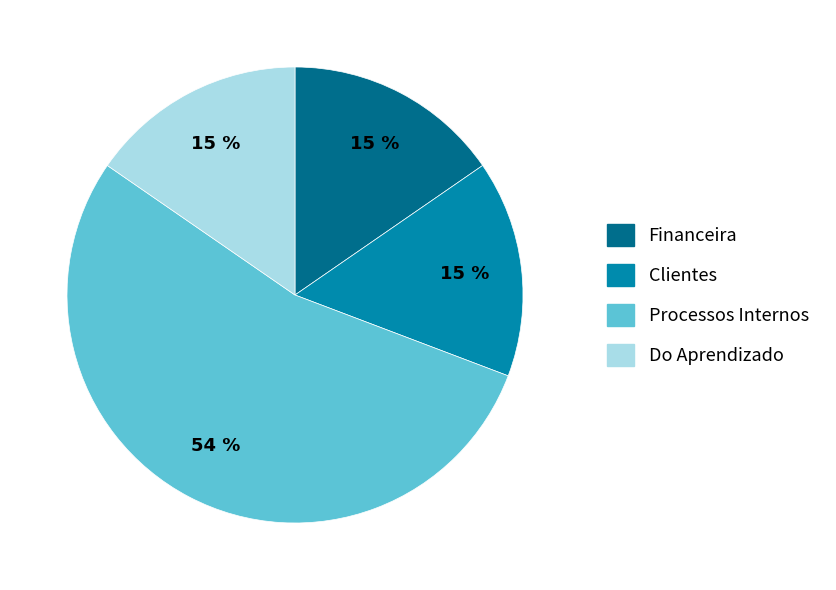

How many segments does this pie chart have?

4